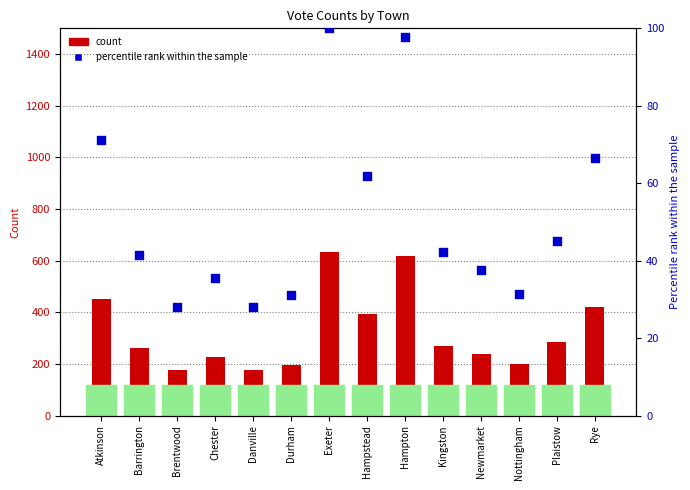

Is the value of percentile rank within the sample at Chester greater than the value of Russell Prescott (count) at Atkinson?

No